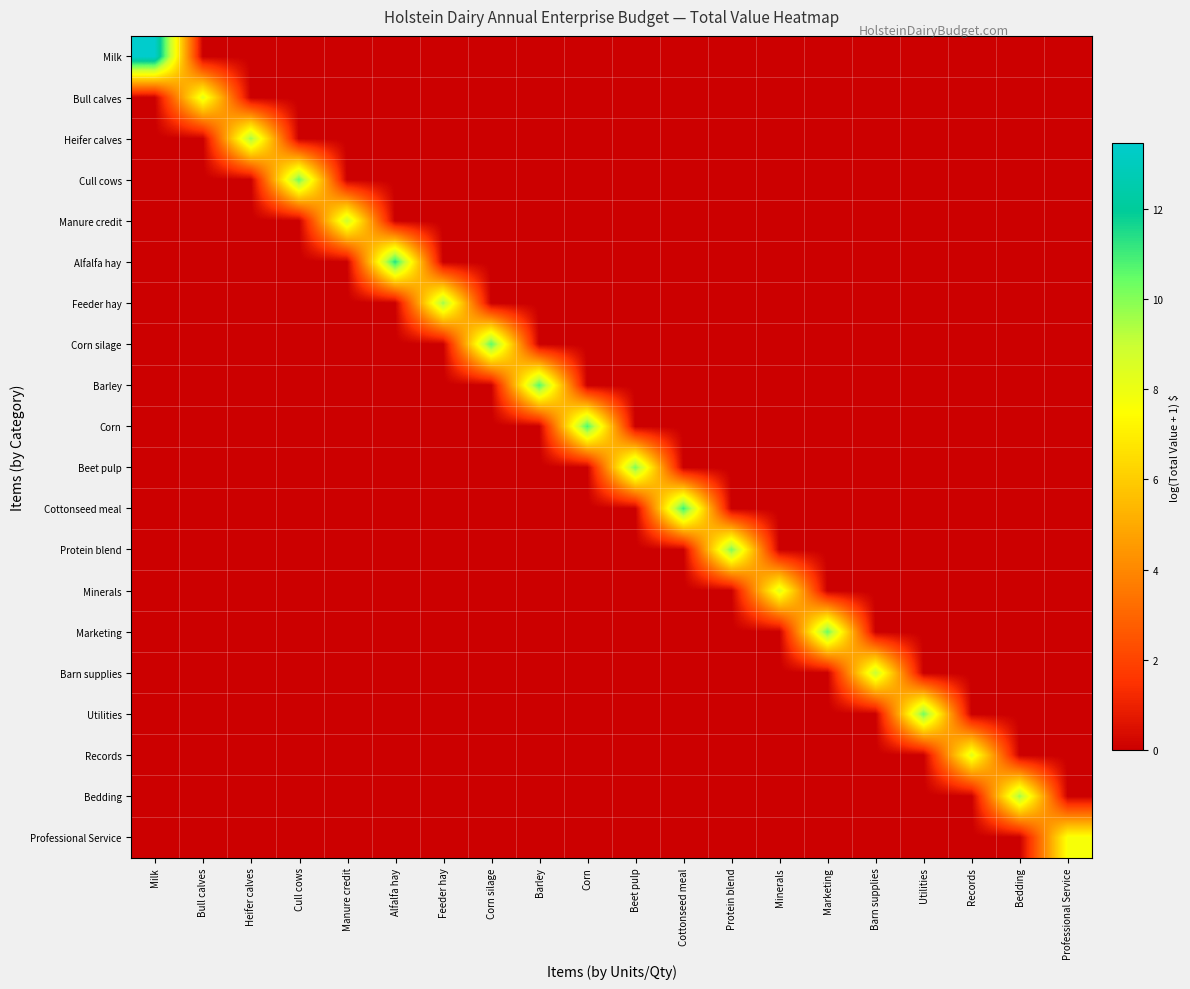

Which series has the largest total across all categories?

Milk